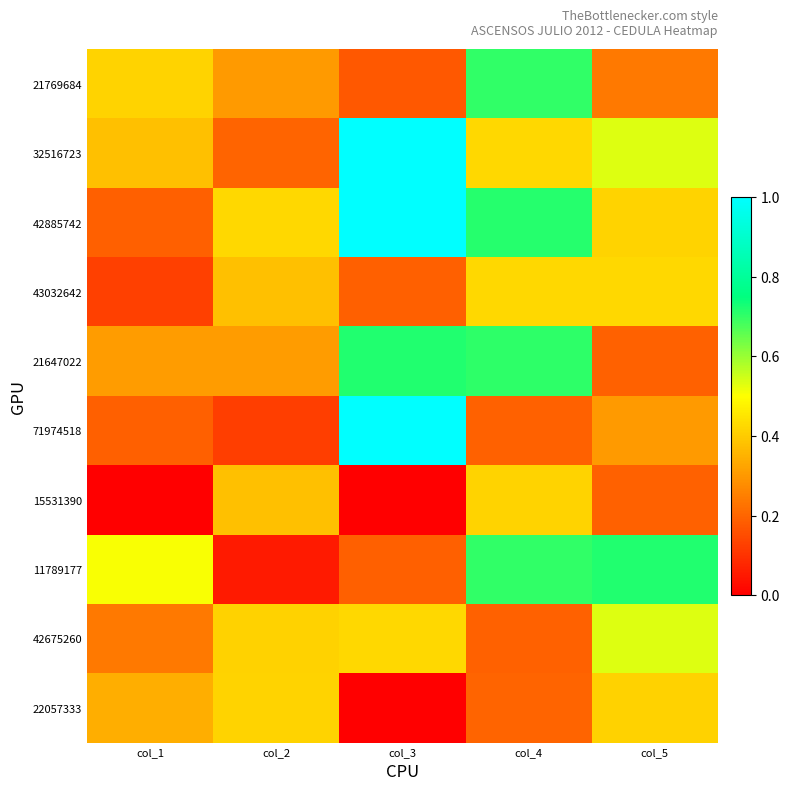

Reading right to left, extract all data points from this chart.

21769684: col_5=0.2	col_4=0.7	col_3=0.2	col_2=0.3	col_1=0.4
32516723: col_5=0.5	col_4=0.4	col_3=1.0	col_2=0.2	col_1=0.4
42885742: col_5=0.4	col_4=0.7	col_3=1.0	col_2=0.4	col_1=0.2
43032642: col_5=0.4	col_4=0.4	col_3=0.2	col_2=0.4	col_1=0.1
21647022: col_5=0.2	col_4=0.7	col_3=0.7	col_2=0.3	col_1=0.3
71974518: col_5=0.3	col_4=0.2	col_3=1.0	col_2=0.1	col_1=0.2
15531390: col_5=0.2	col_4=0.4	col_3=0.0	col_2=0.4	col_1=0.0
11789177: col_5=0.7	col_4=0.7	col_3=0.2	col_2=0.1	col_1=0.5
42675260: col_5=0.5	col_4=0.2	col_3=0.4	col_2=0.4	col_1=0.2
22057333: col_5=0.4	col_4=0.2	col_3=0.0	col_2=0.4	col_1=0.3